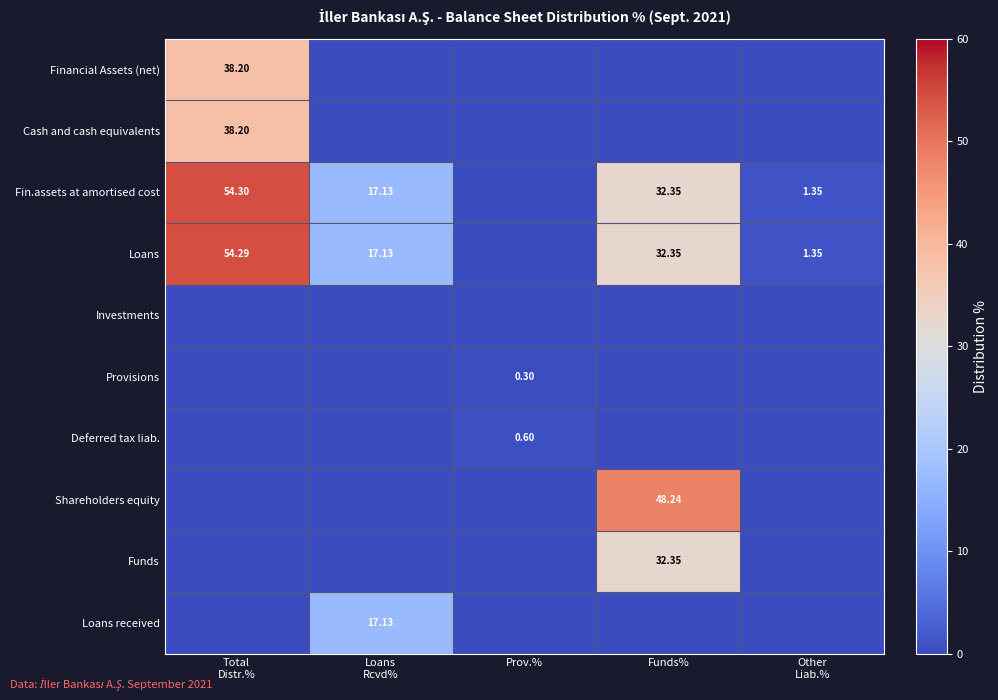

Is it true that Shareholders equity equals 0.0 at Total Distr.%?

True